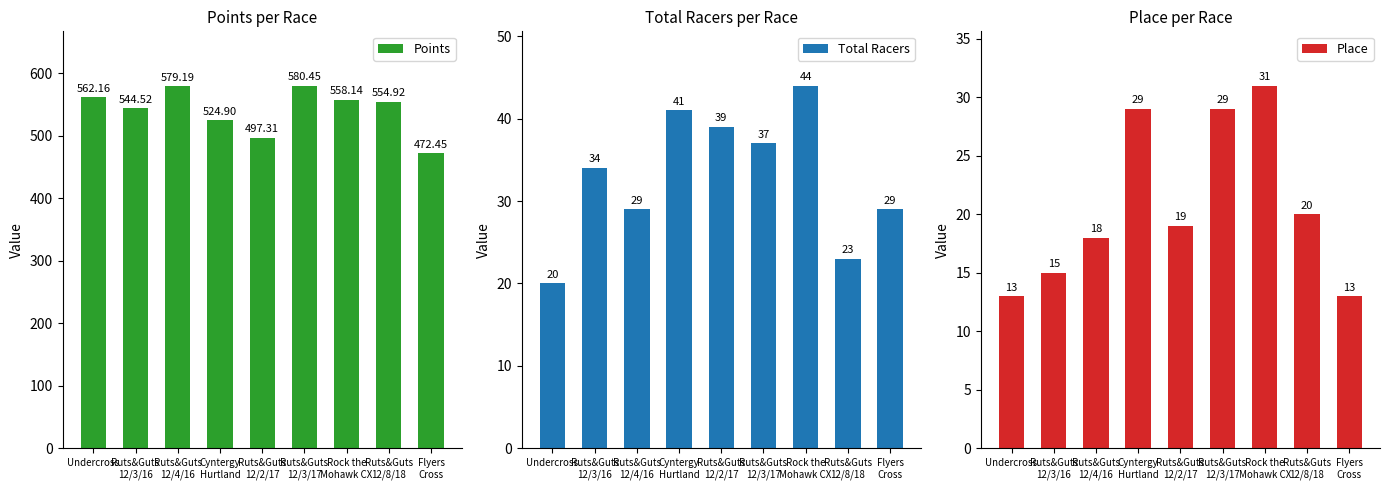

Rank the categories by Place value from lowest to highest.

Undercross, Flyers
Cross, Ruts&Guts
12/3/16, Ruts&Guts
12/4/16, Ruts&Guts
12/2/17, Ruts&Guts
12/8/18, Cyntergy
Hurtland, Ruts&Guts
12/3/17, Rock the
Mohawk CX